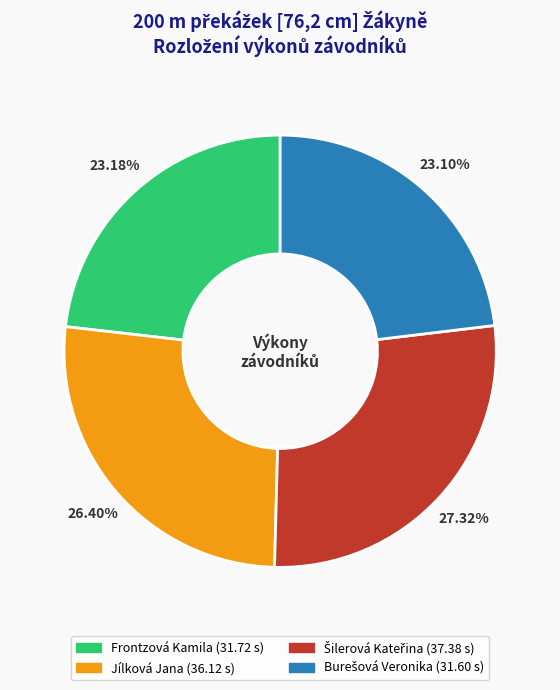

Does Jílková Jana account for over 50% of the chart?

No